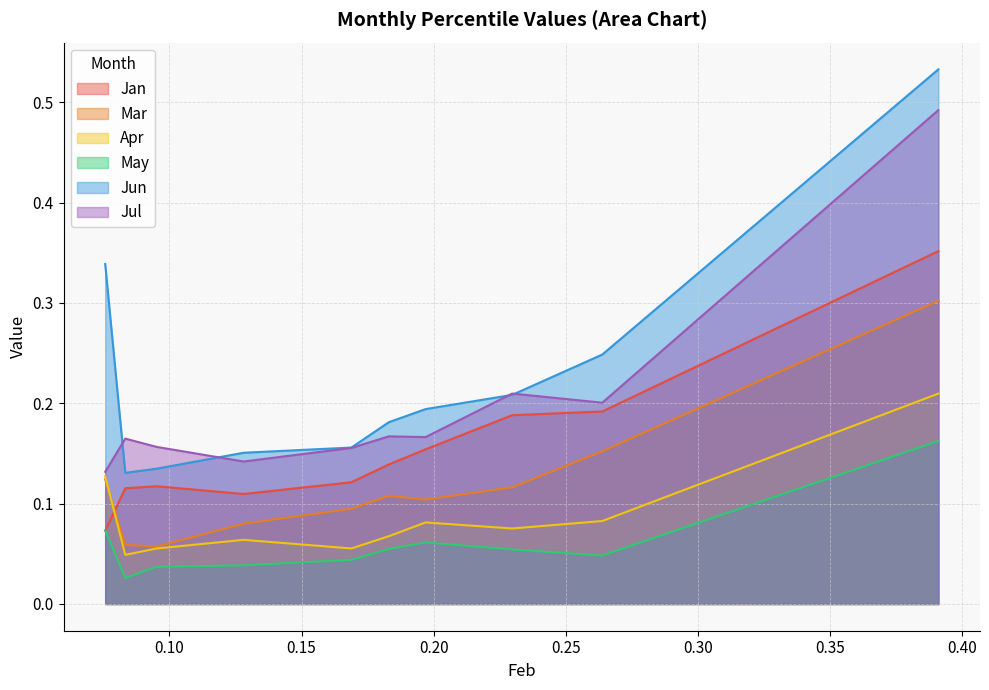

Which series has the largest total across all categories?

Jun